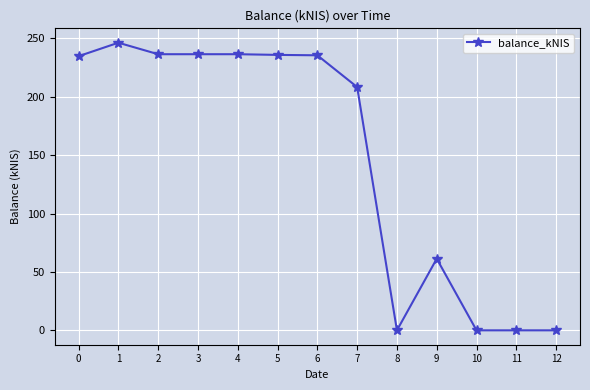

The value at 10 is 0.0. True or false?

True